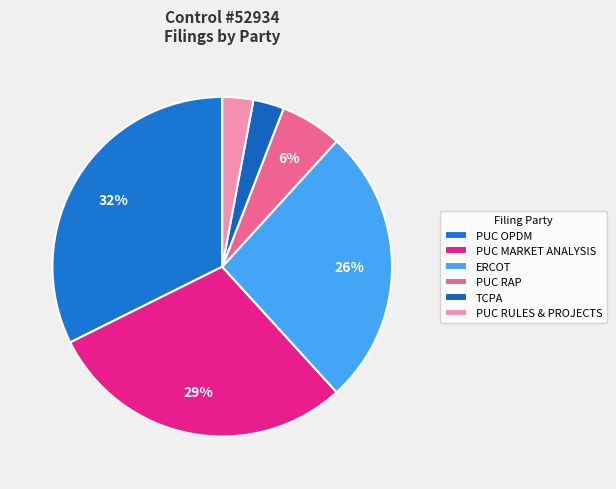

How many segments does this pie chart have?

6